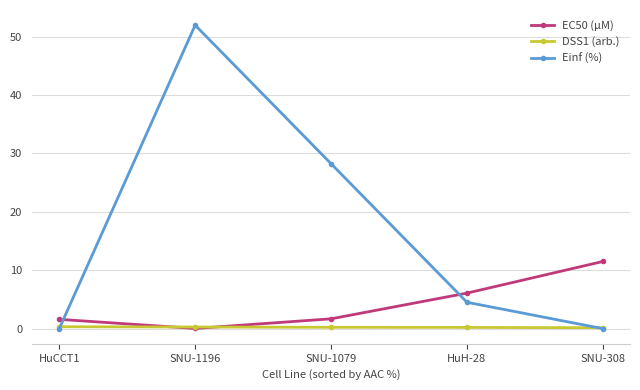

What is the difference between the maximum and minimum values in the Einf (%) series?

52.0